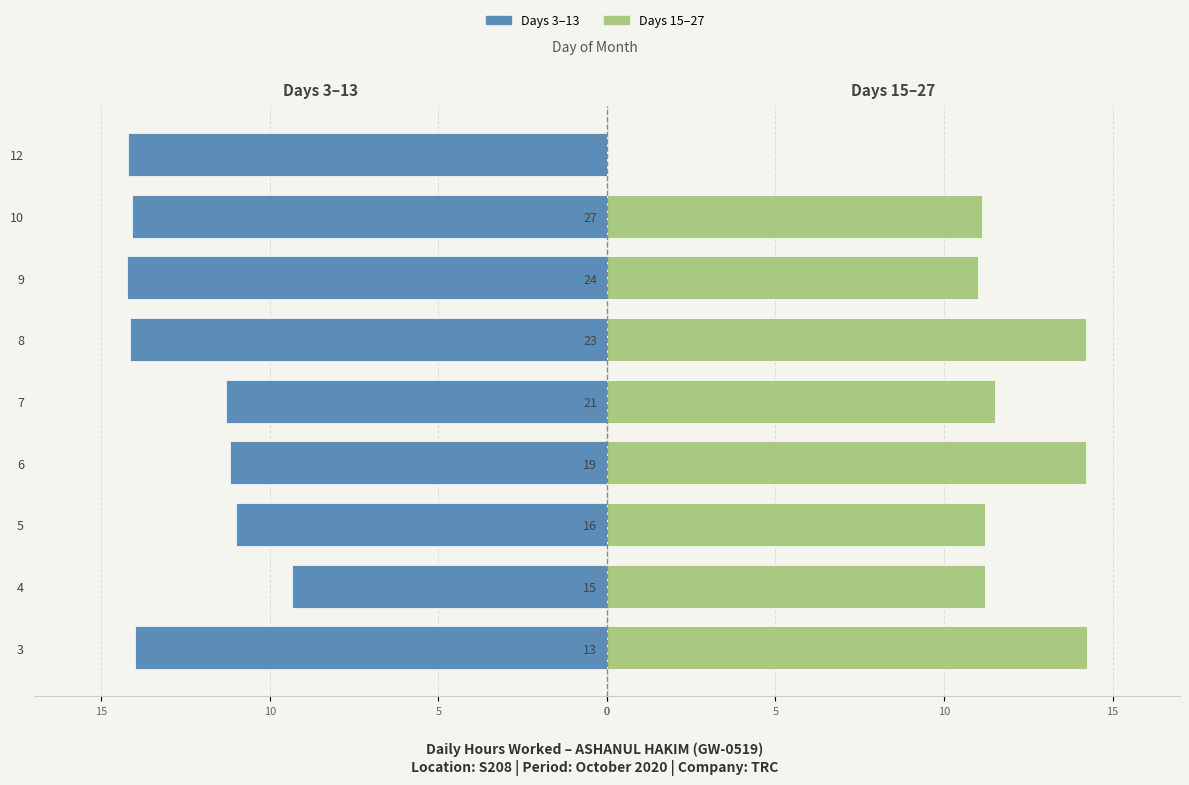

What is the label of the 3rd bar from the right?

6